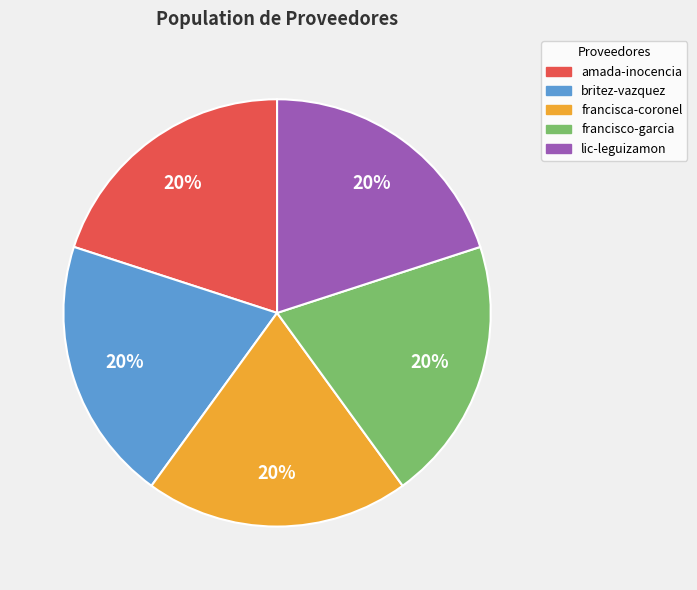

True or false: amada-inocencia accounts for 7% of the total.

False